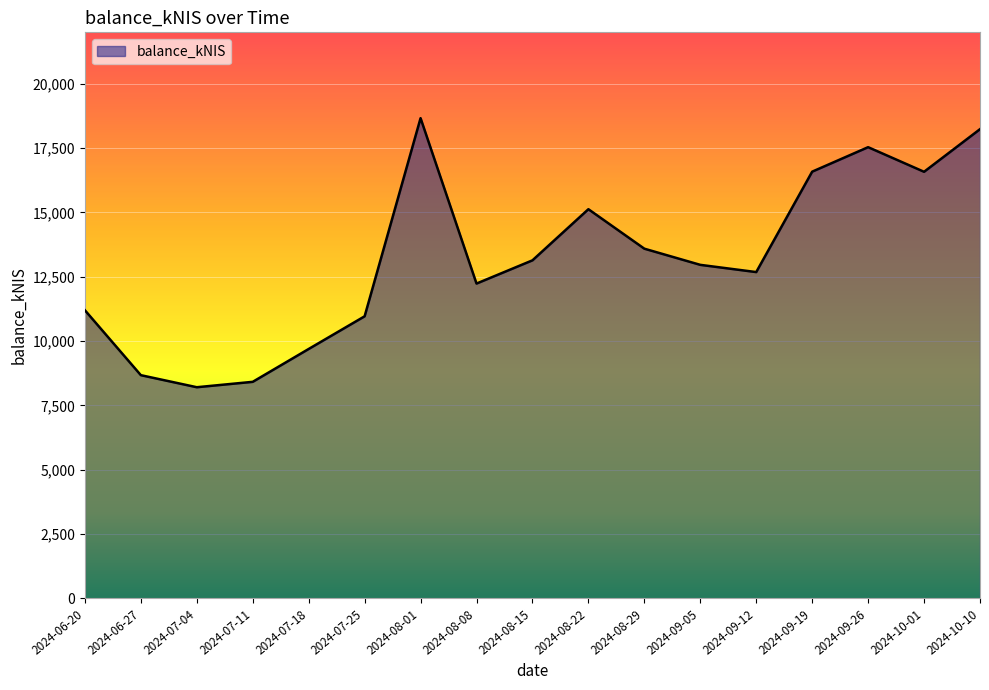

Is it true that the value at 2024-08-01 is 18665.1?

True